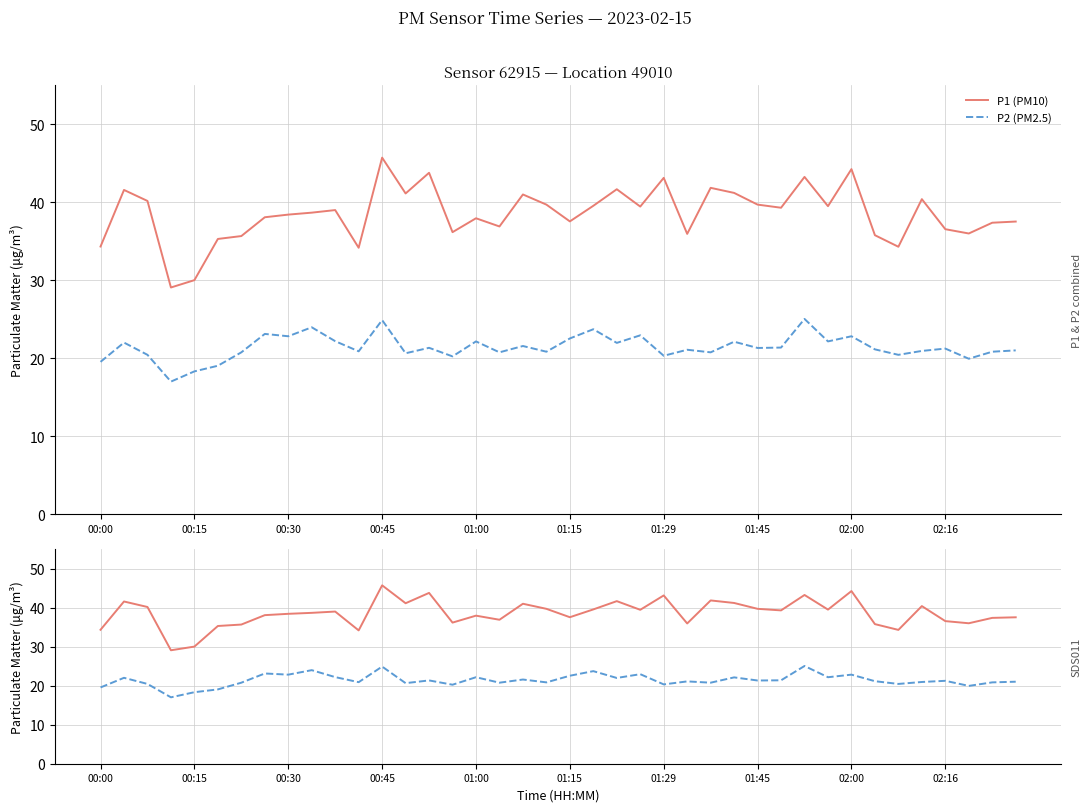

What are all the series names shown in the legend?

P1 (PM10), P2 (PM2.5)